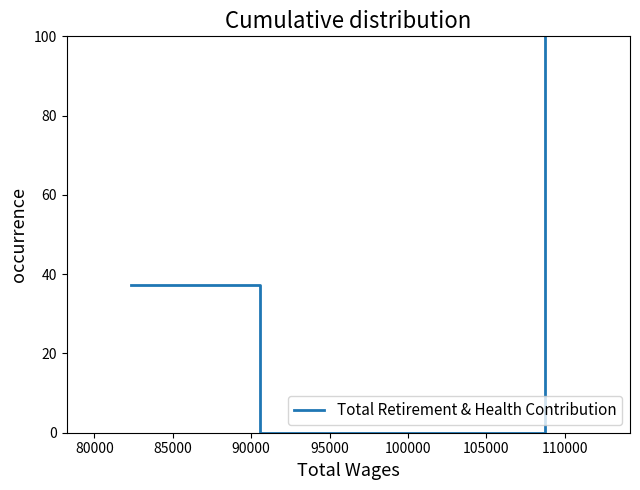

What is the sum of all values?

137.2